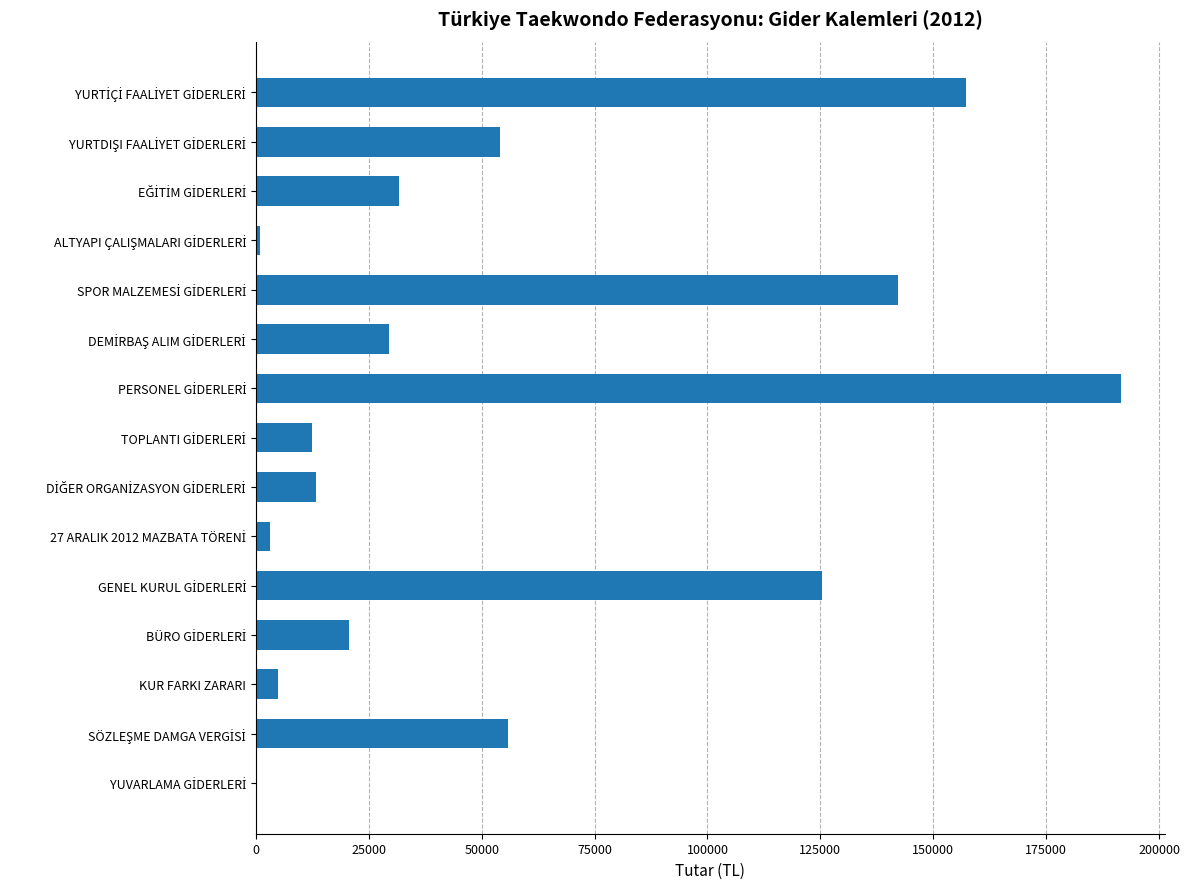

What is the sum of all values?

842701.8